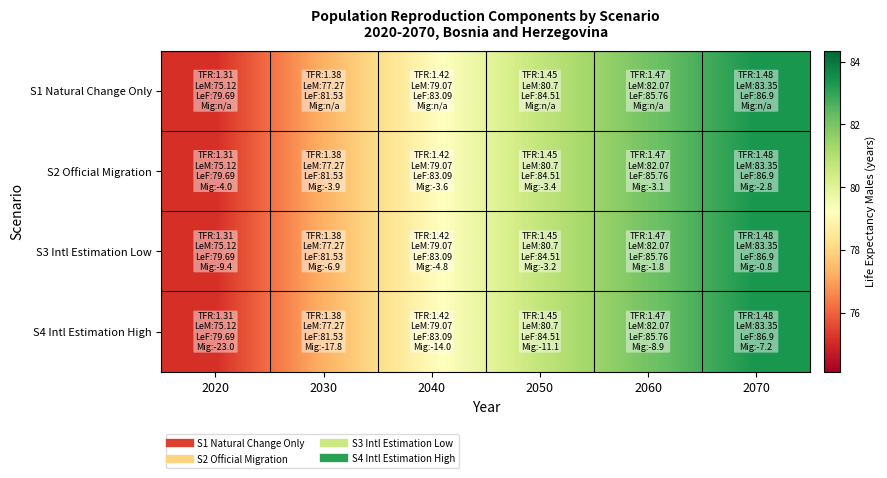

What is the maximum value shown in the chart?

83.3